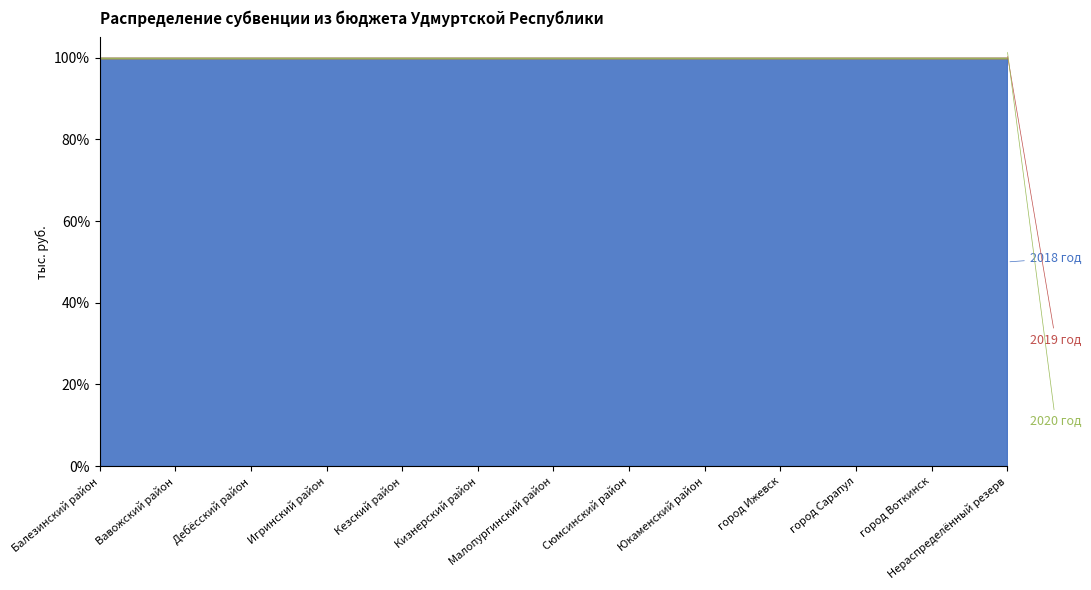

What is the total value across all series at город Сарапул?

1272.6